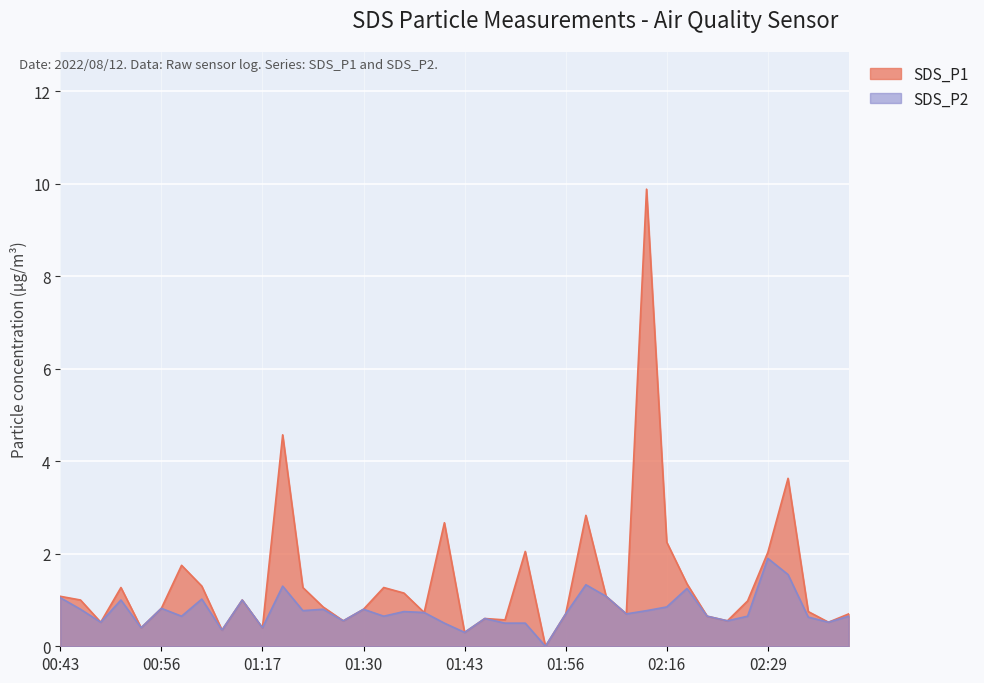

Which series has the largest range (max minus min)?

SDS_P1